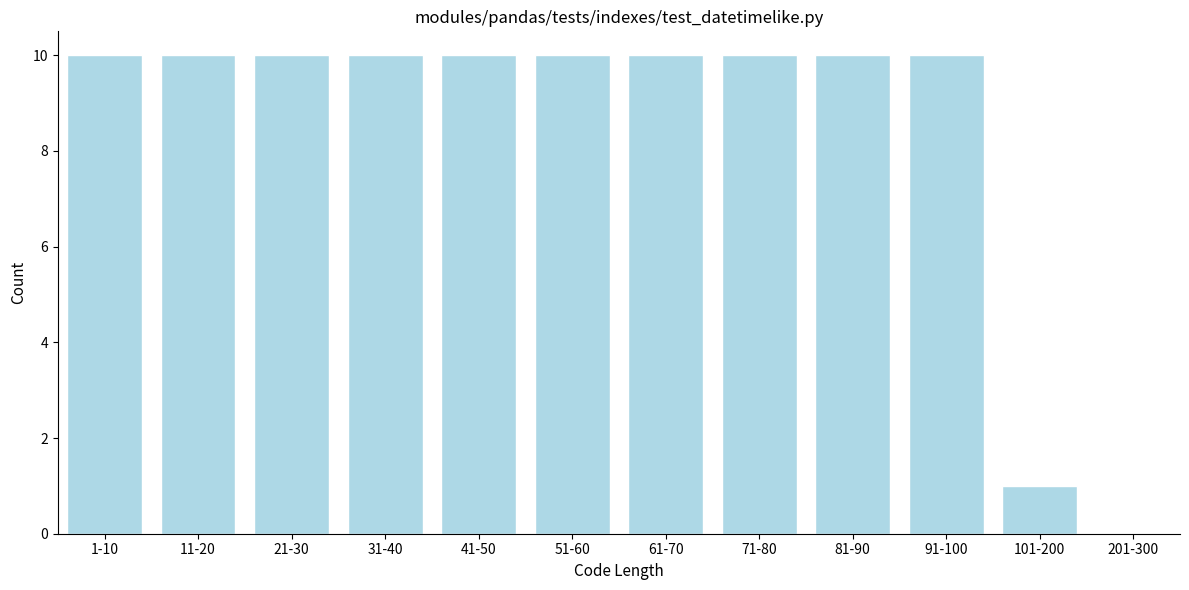

Reading right to left, transcribe all the data shown in this chart.

201-300=0	101-200=1	91-100=10	81-90=10	71-80=10	61-70=10	51-60=10	41-50=10	31-40=10	21-30=10	11-20=10	1-10=10